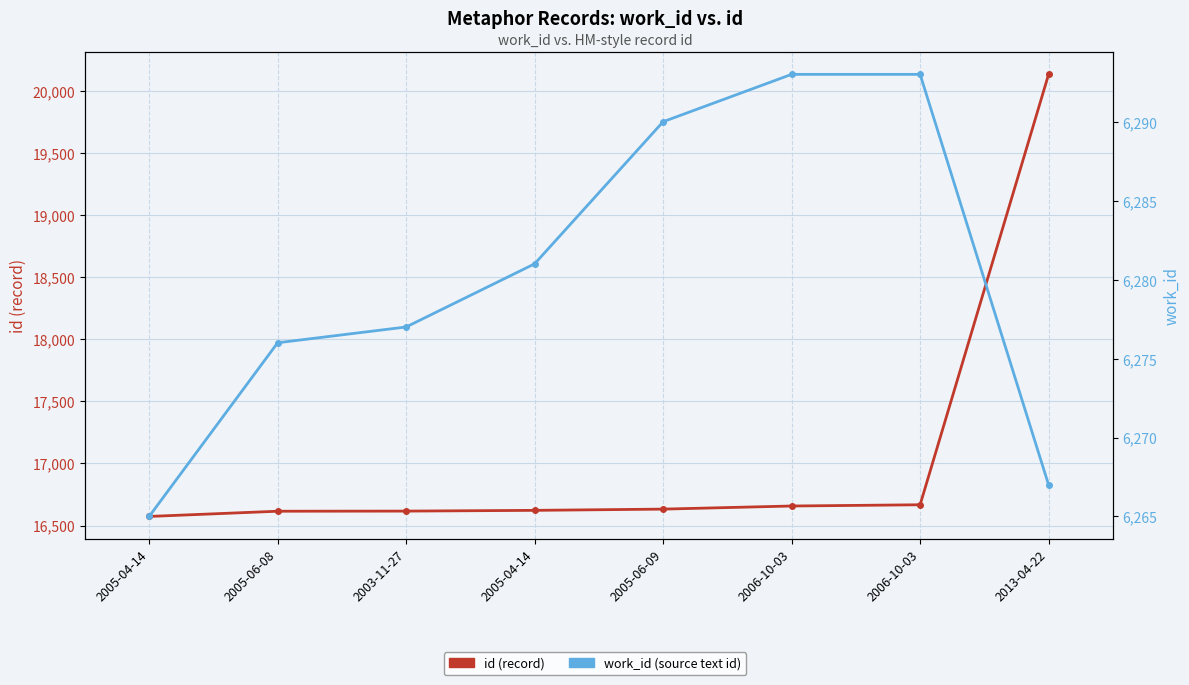

What is the spread (max minus min) of values at 2005-04-14?

10308